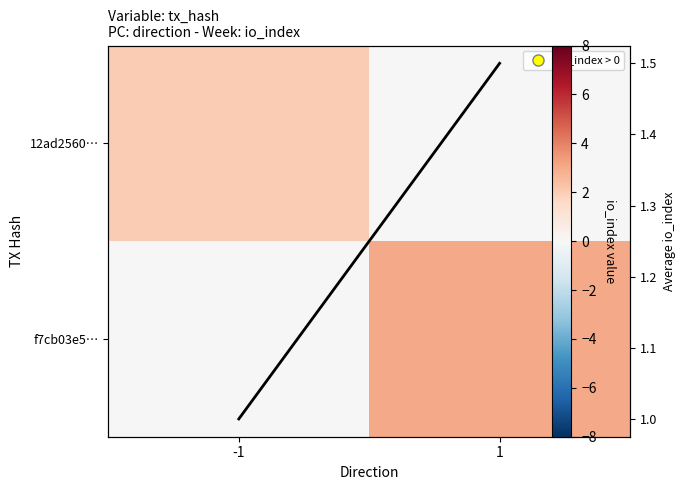

Rank the series by their maximum value, from highest to lowest.

f7cb03e5…, 12ad2560…